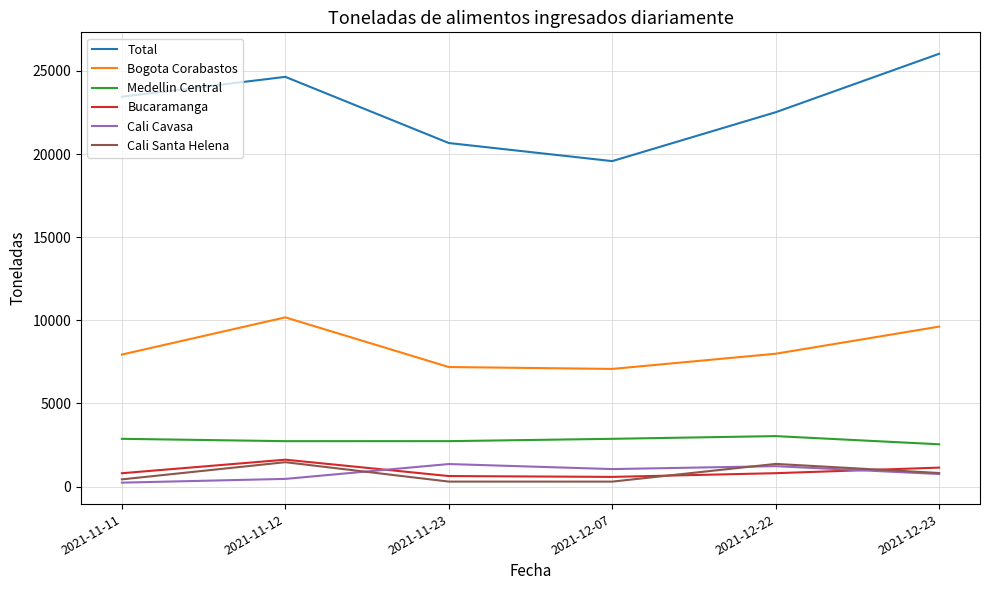

True or false: Bucaramanga has more than 0 interior local peaks.

True